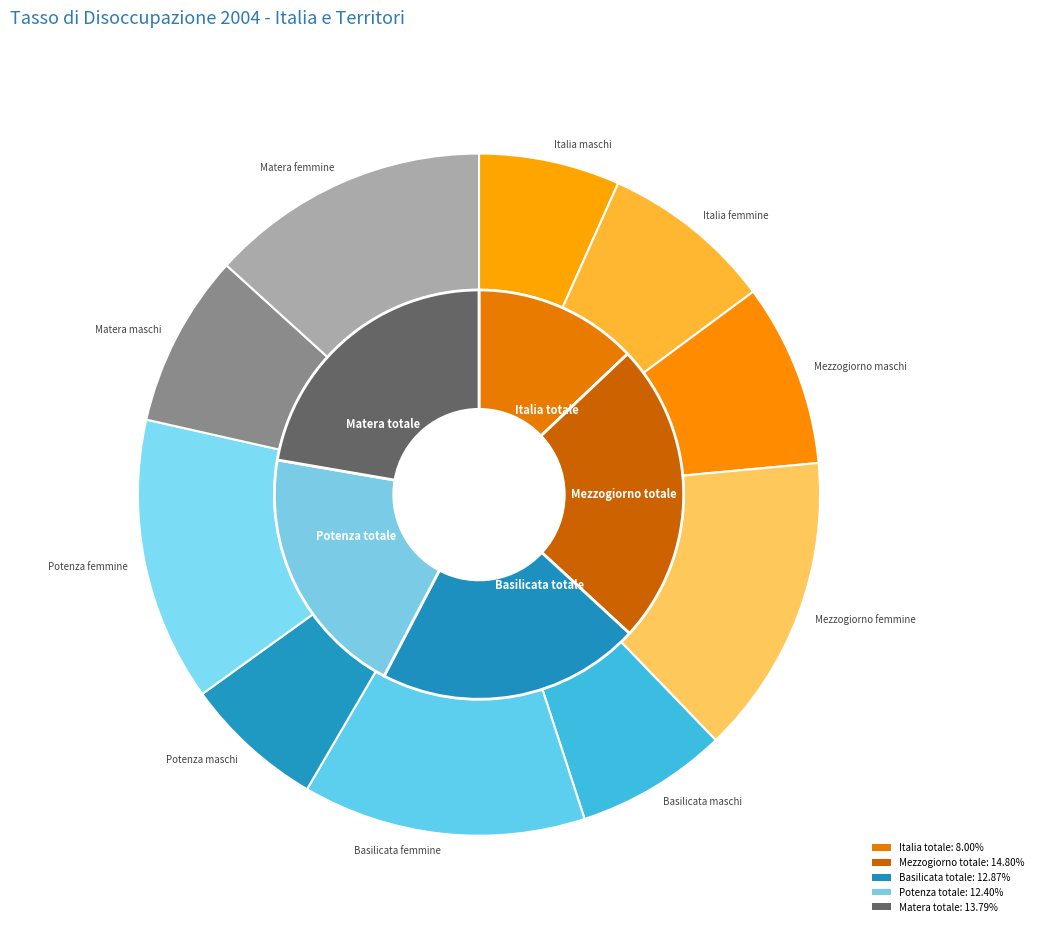

What percentage is NOT represented by Potenza femmine?

86.5%